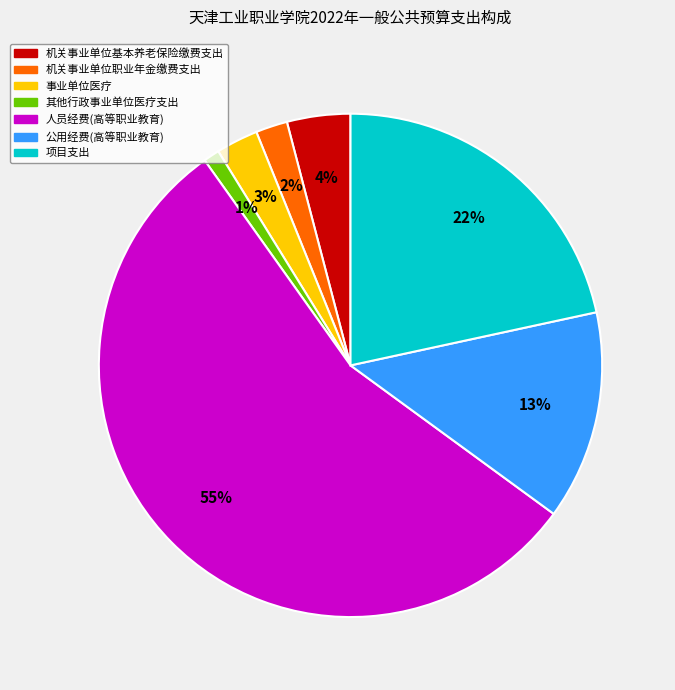

How many slices are in this pie chart?

7